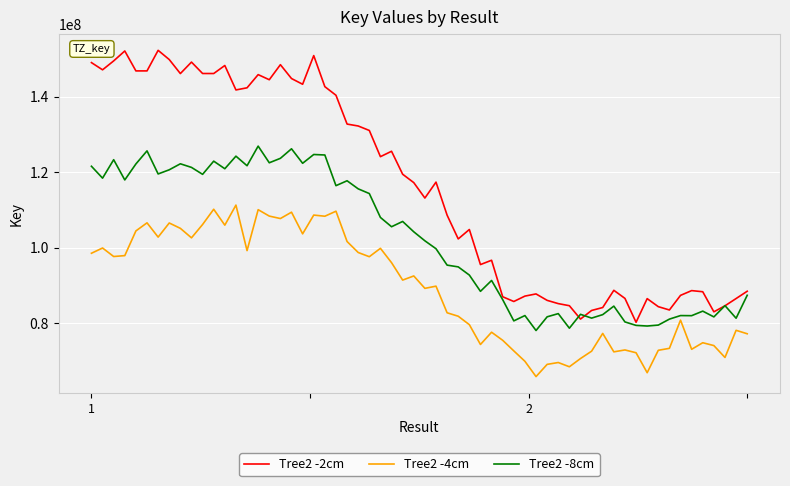

Which series has the largest range (max minus min)?

Tree2 -2cm